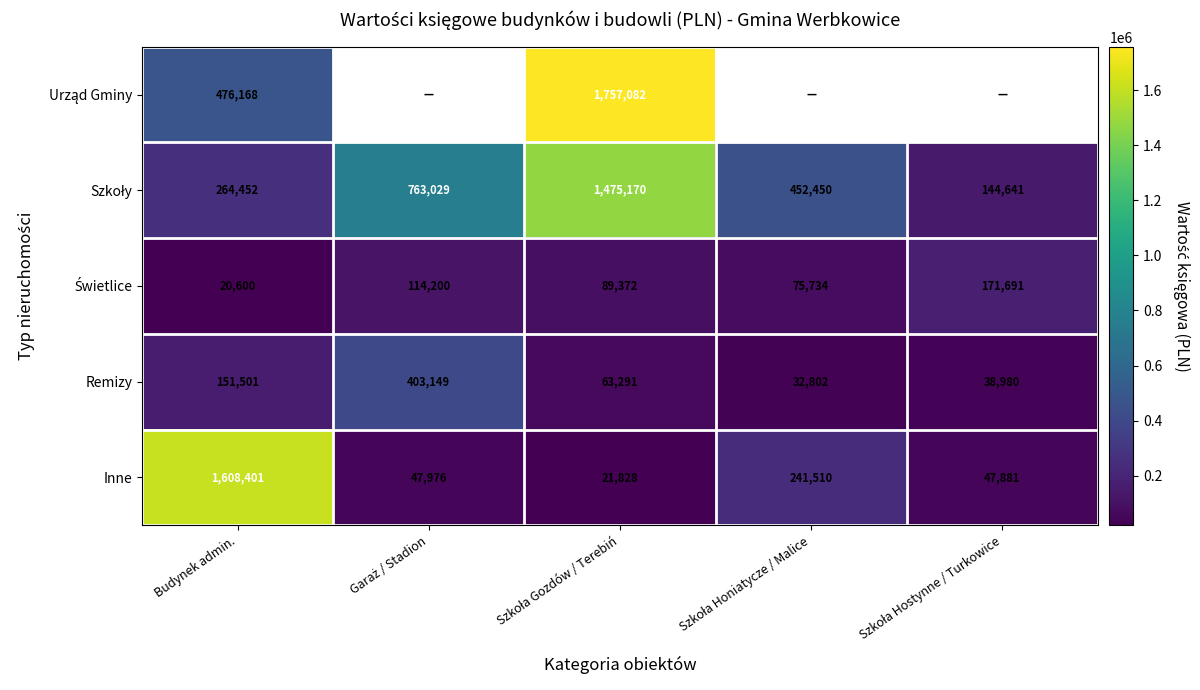

What is the maximum value shown in the chart?

1757081.9